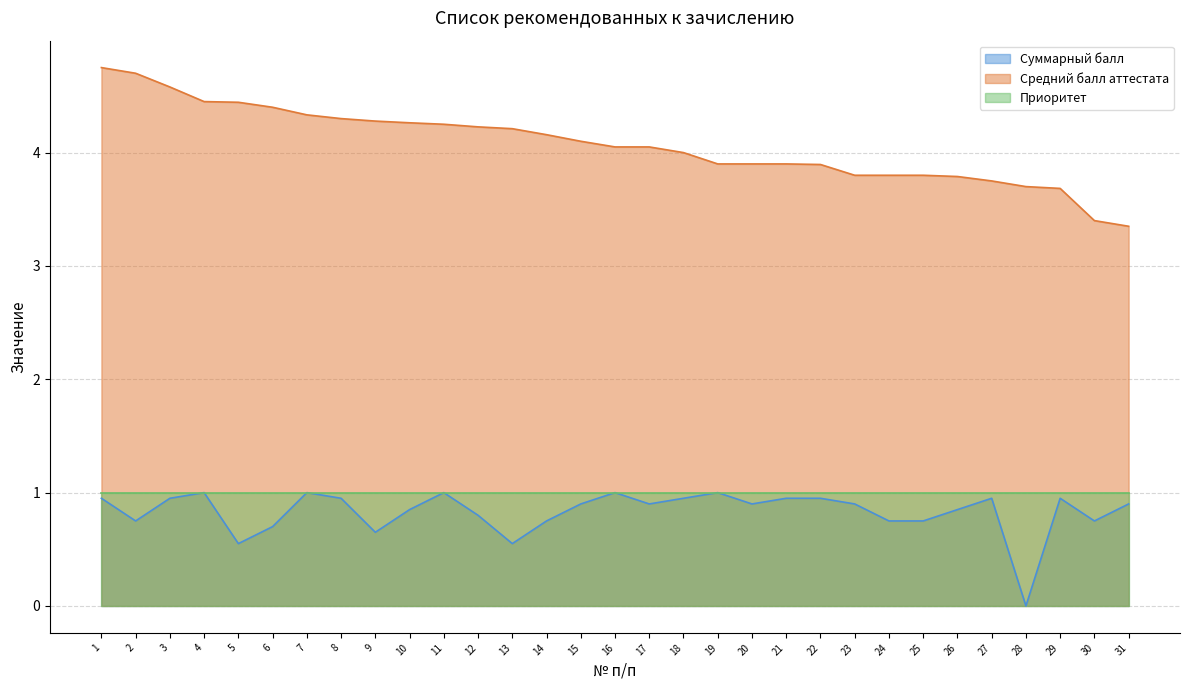

The Средний балл аттестата series shows 2.8 at 5. True or false?

False